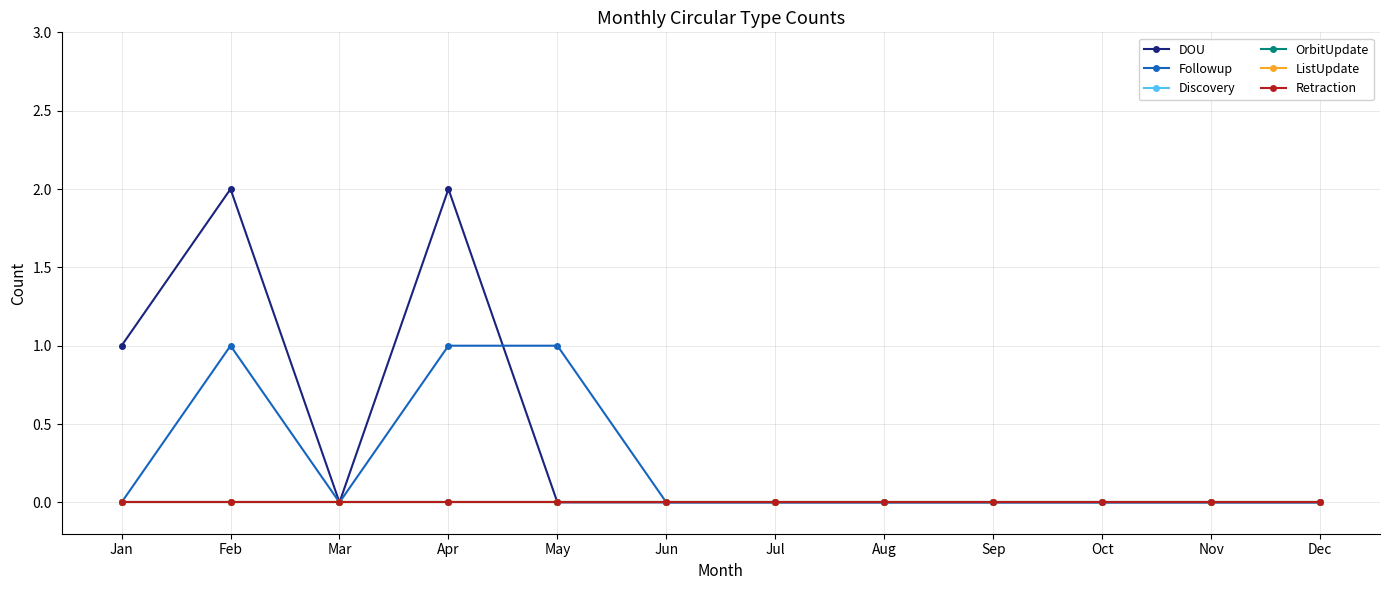

Does the chart have visible grid lines?

Yes